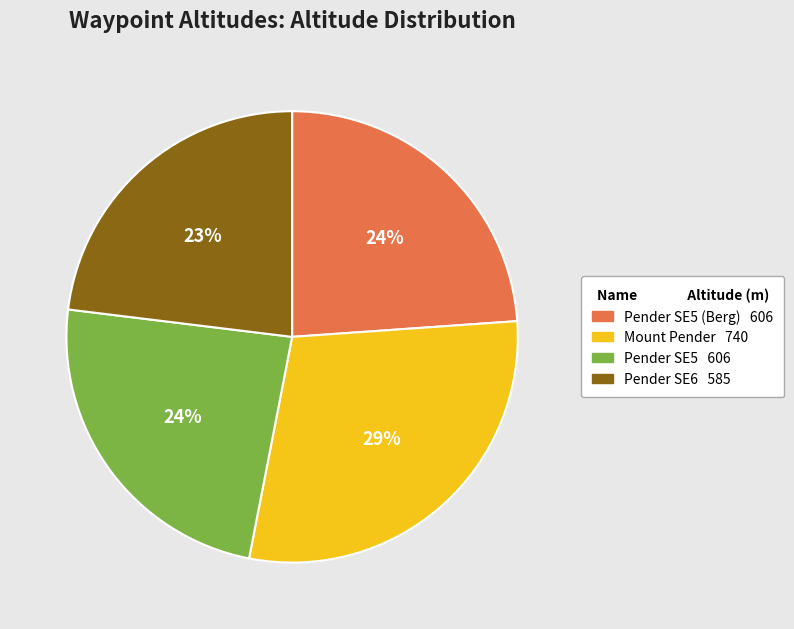

To the nearest percent, what is the difference between the largest and smallest slice percentages?

6%